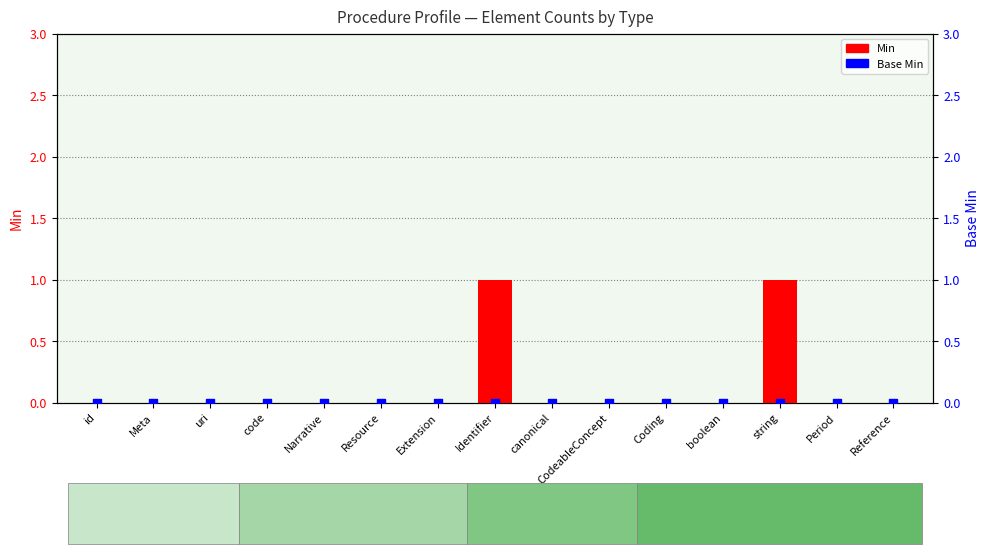

Is the value of Min at id greater than the value of Base Min at Extension?

No